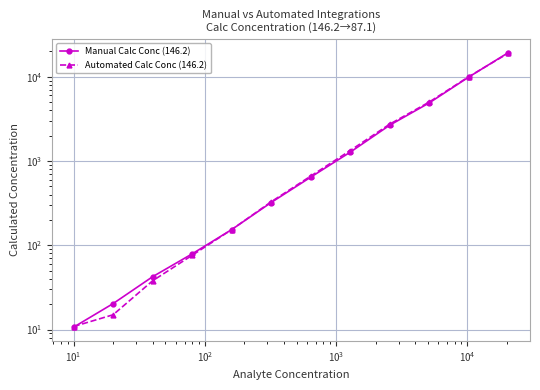

What are all the series names shown in the legend?

Manual Calc Conc (146.2), Automated Calc Conc (146.2)